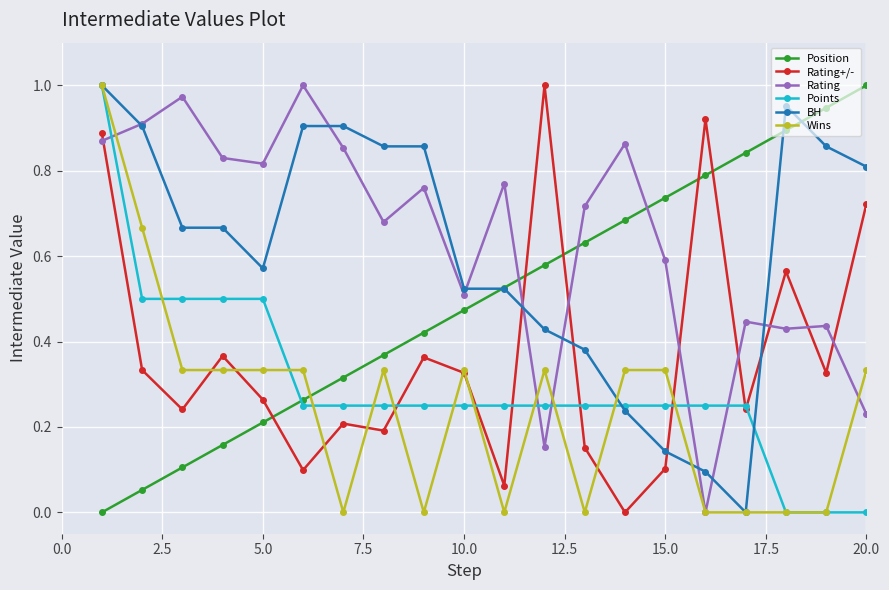

True or false: Rating+/- and Points cross at least once.

True